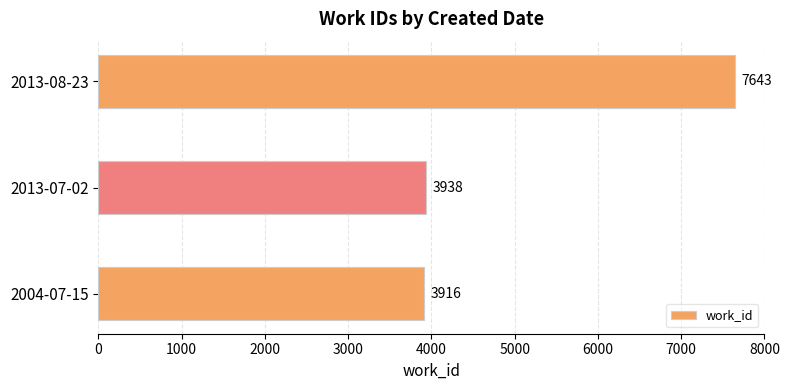

List the labels in order of value, smallest first.

2004-07-15, 2013-07-02, 2013-08-23